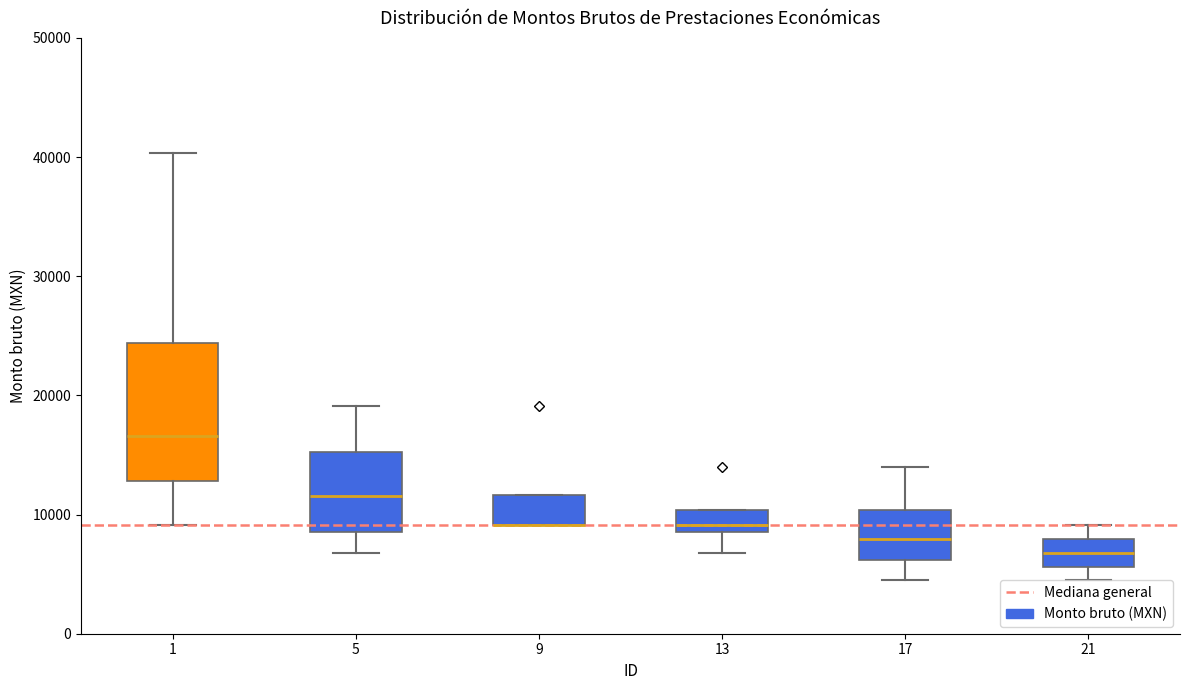

Which box is the tallest, from its lower edge to its upper edge?

1